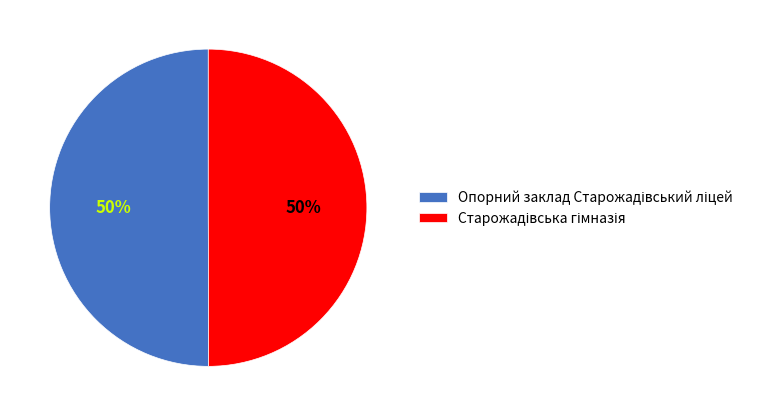

To the nearest percent, what is the average slice percentage?

50%